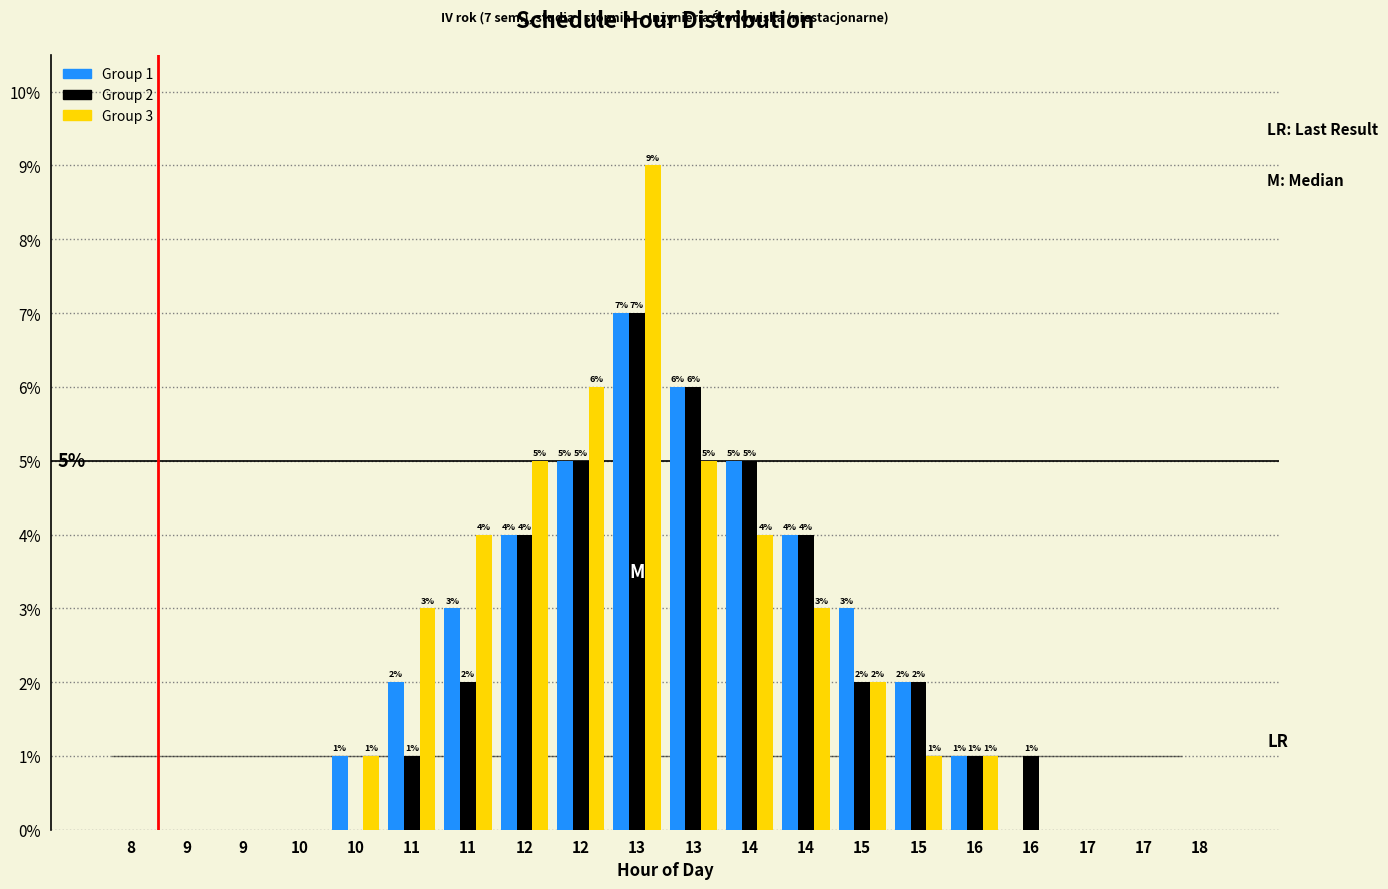

What are all the series names shown in the legend?

Group 1, Group 2, Group 3